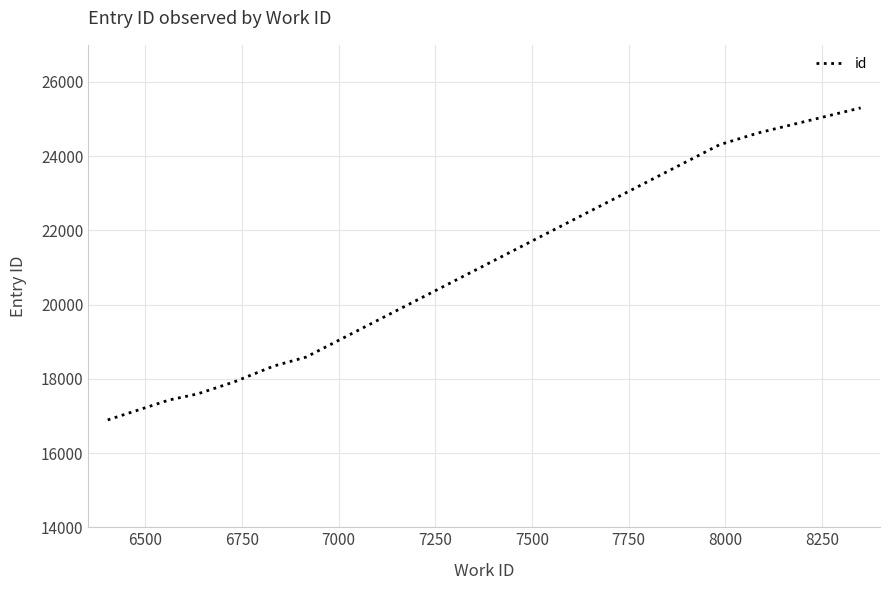

What is the difference between the maximum and minimum values?

8409